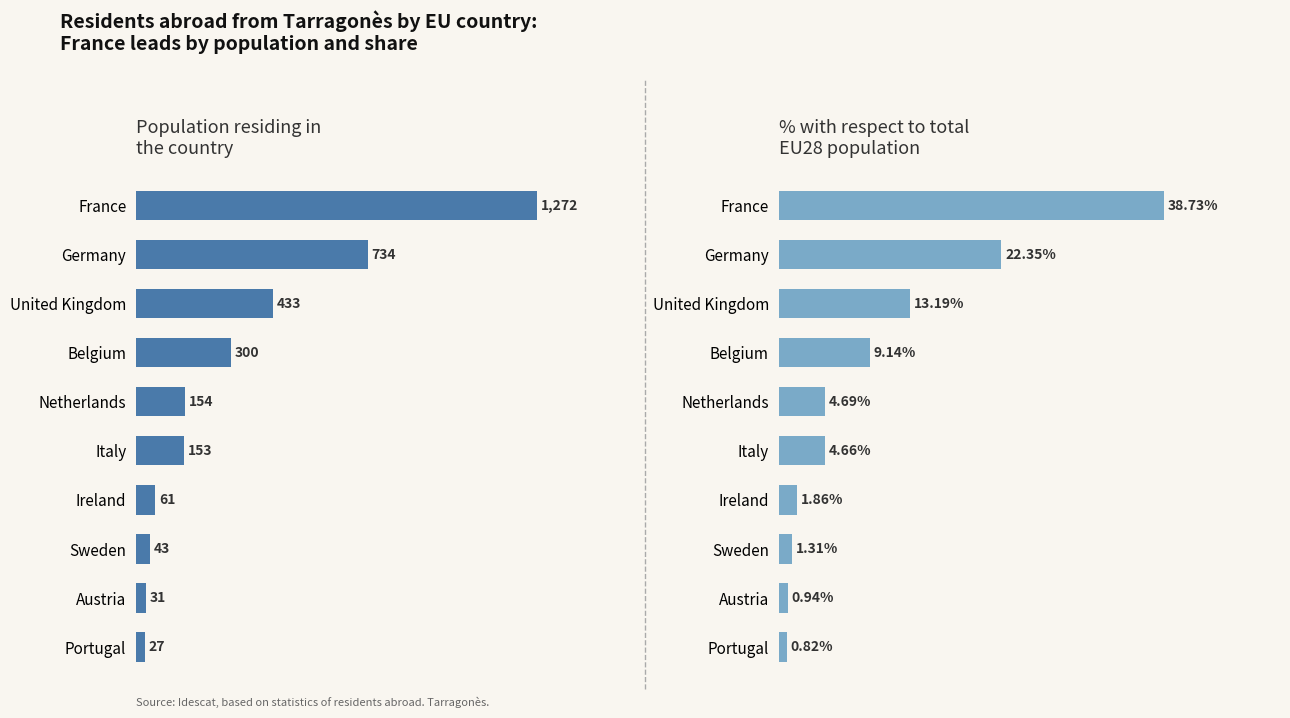

Which series has the largest total across all categories?

Population residing in the country